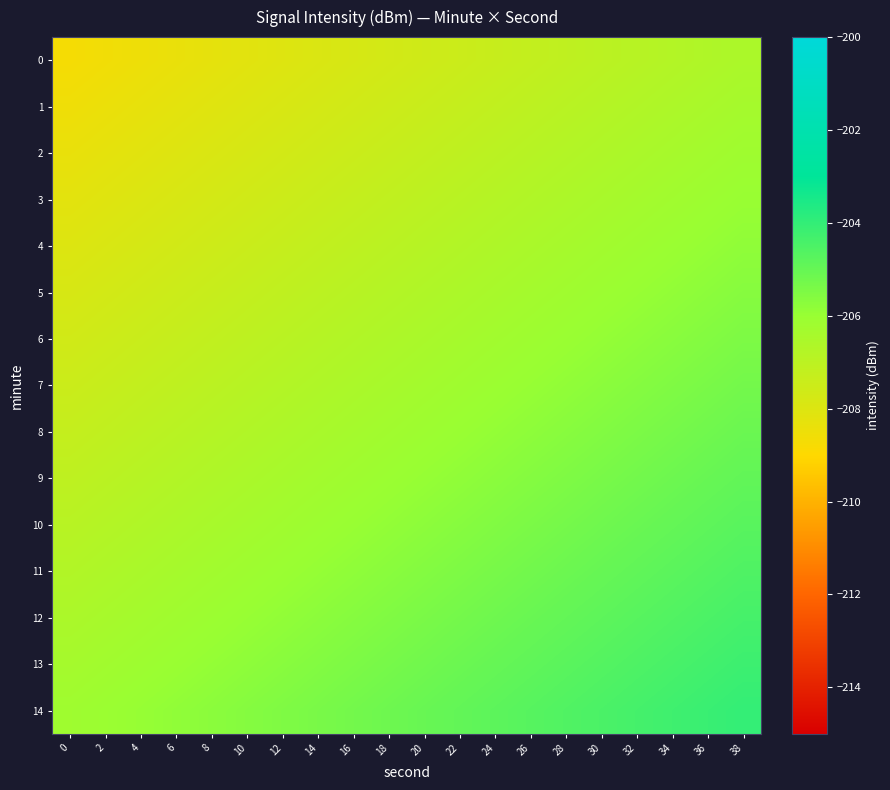

Rank the series by their maximum value, from lowest to highest.

row_0, row_1, row_2, row_3, row_4, row_5, row_6, row_7, row_8, row_9, row_10, row_11, row_12, row_13, row_14